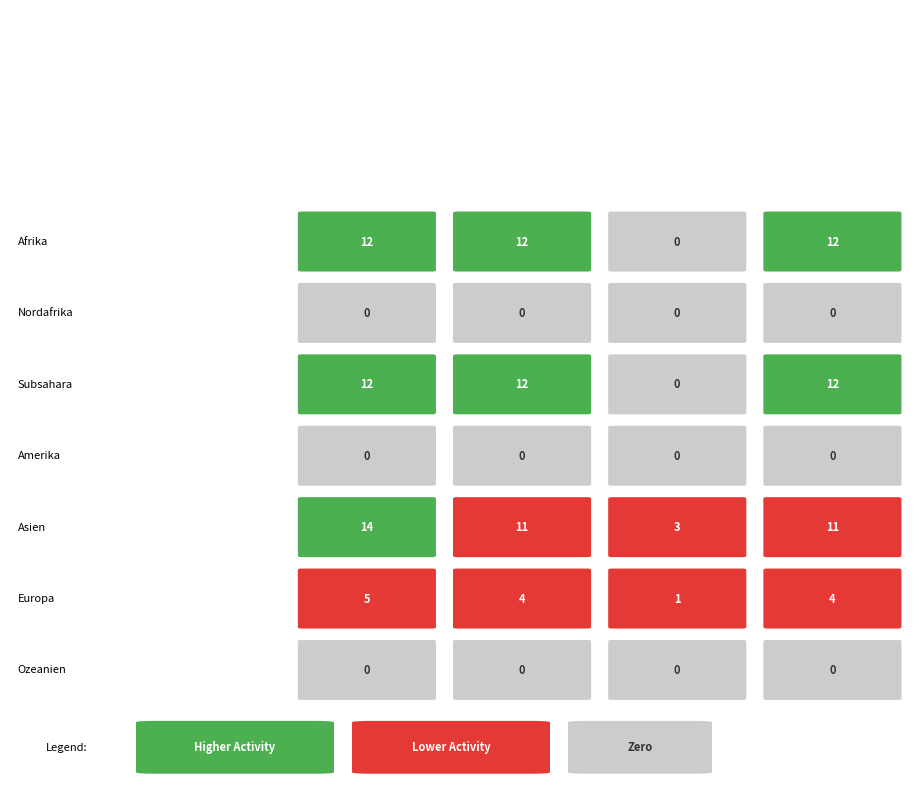

At how many categories does at least one series exceed 9?

3